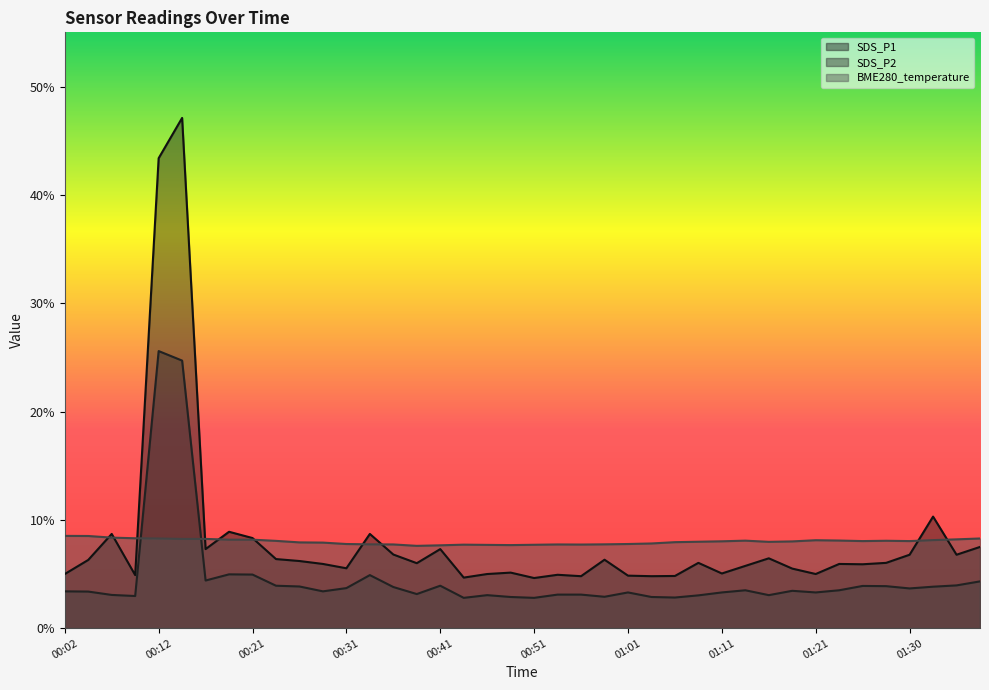

At which category does SDS_P2 reach its first local peak?

00:12